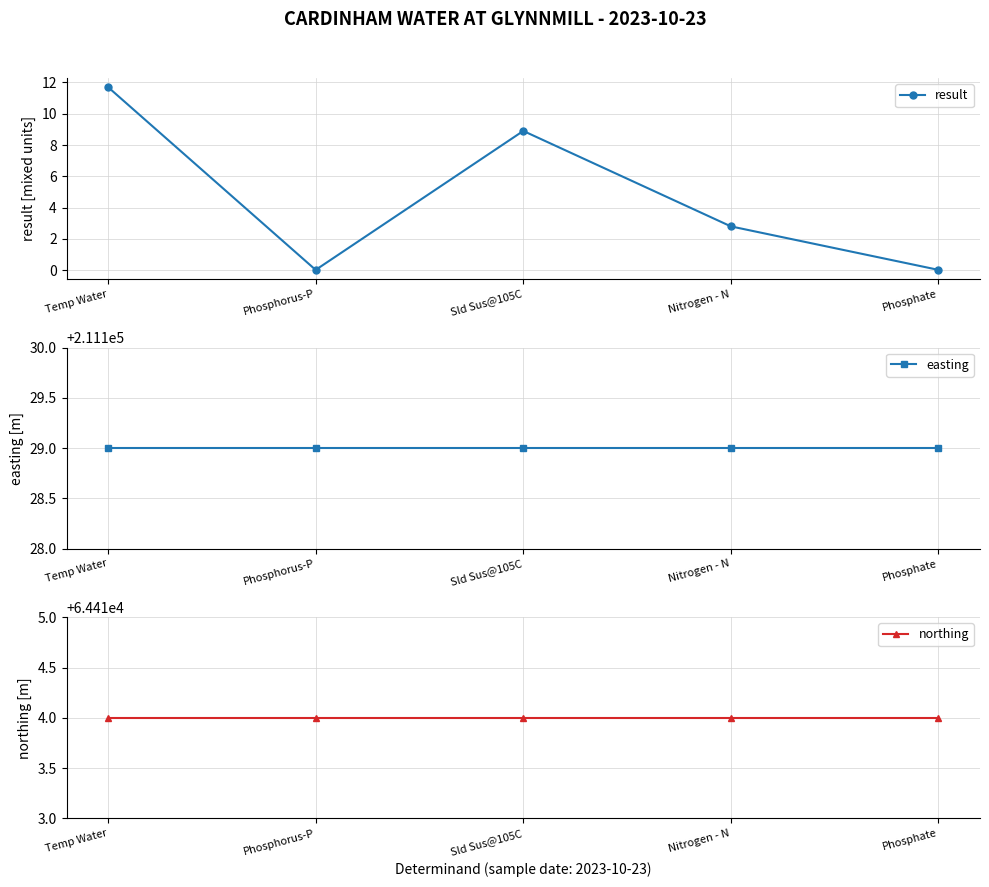

True or false: easting has more than 1 points higher than both neighbors.

False